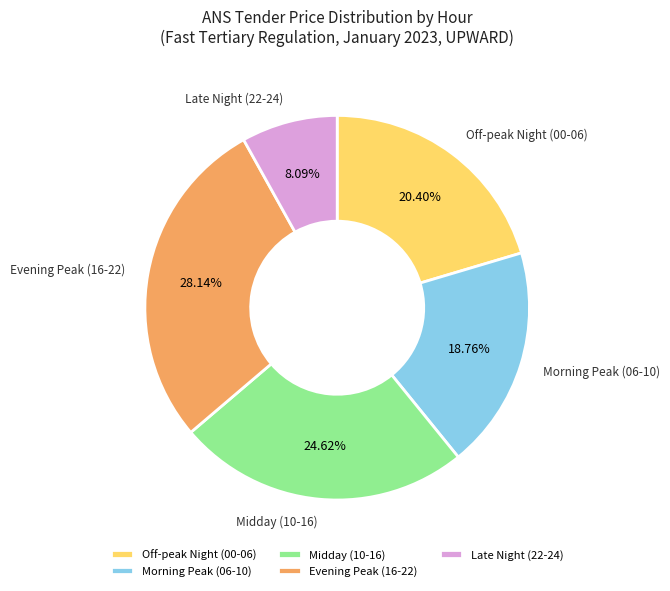

To the nearest percent, what is the average slice percentage?

20%